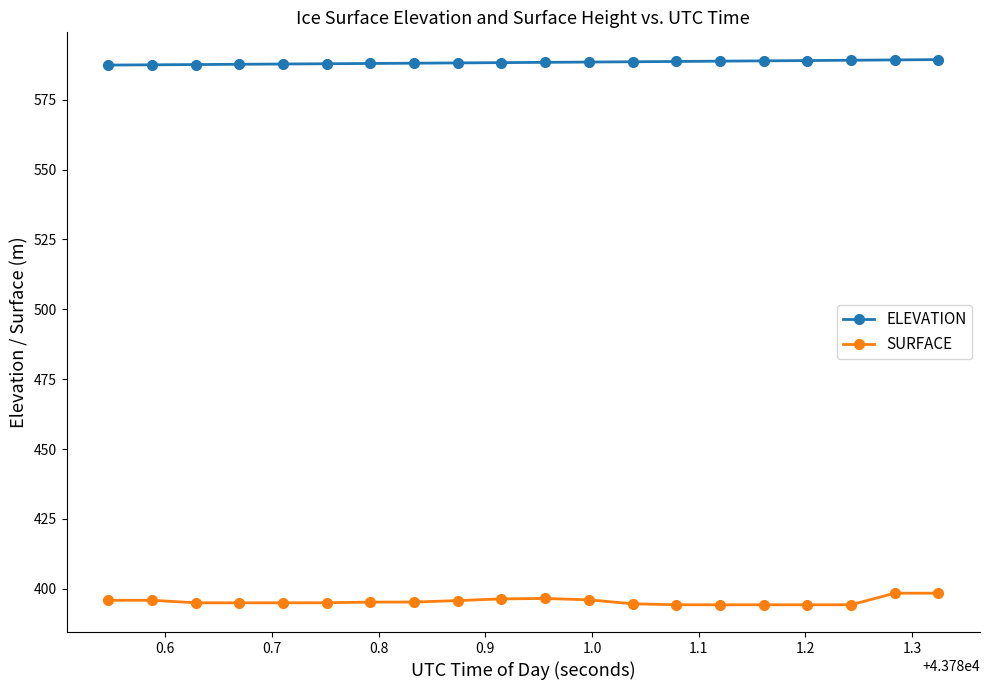

List the series in order of their overall mean, highest first.

ELEVATION, SURFACE